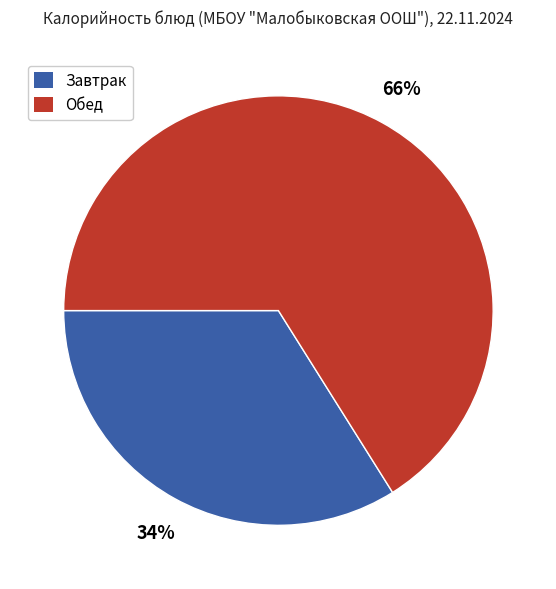

Rank the categories by value from highest to lowest.

Обед, Завтрак